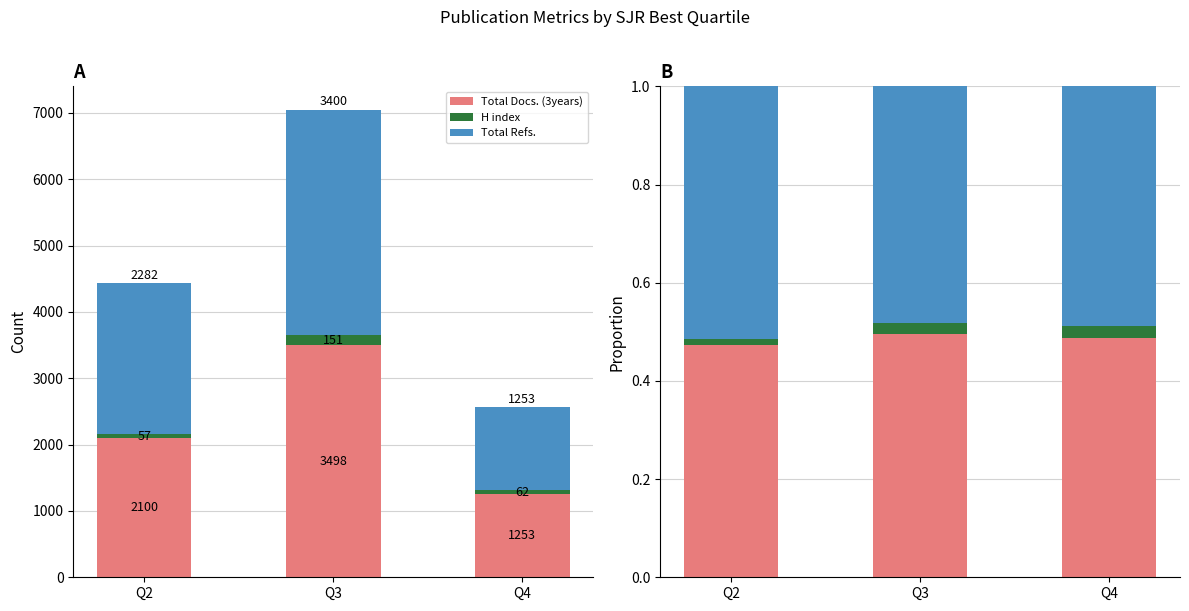

At Q4, list the series in order from largest to smallest.

Total Refs., Total Docs. (3years), H index